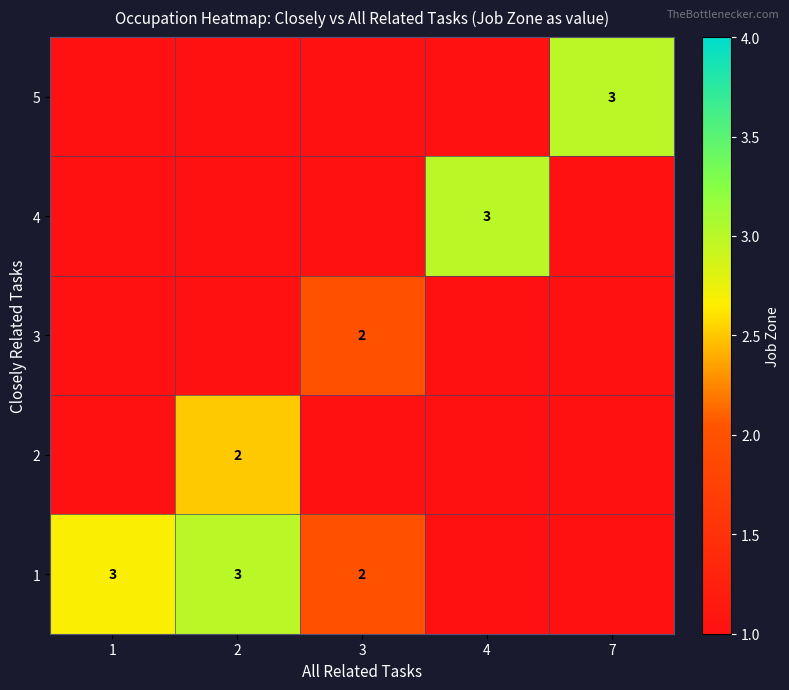

The value of 2 at 2 is 1. True or false?

False